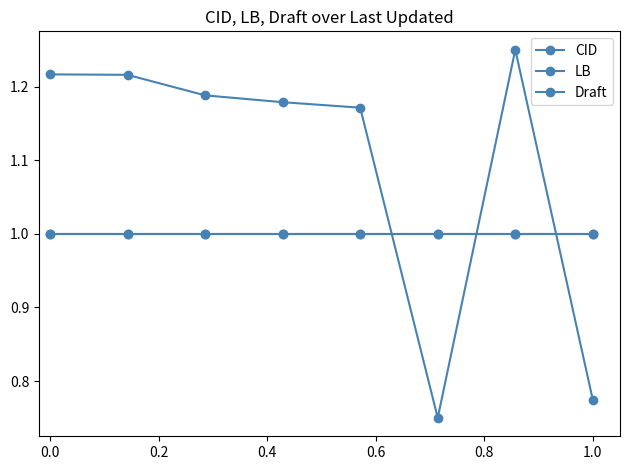

Does the chart have visible grid lines?

No